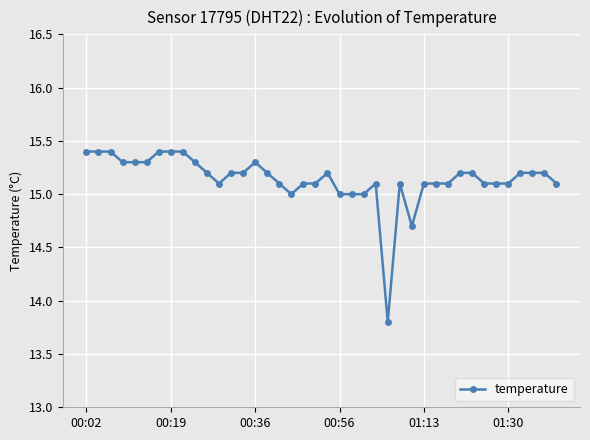

What is the difference between the maximum and minimum values?

1.6